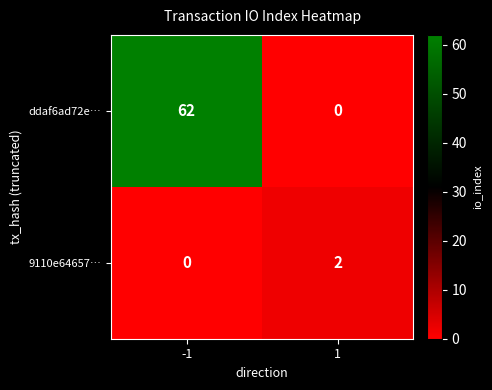

Which series has the largest total across all categories?

ddaf6ad72e…